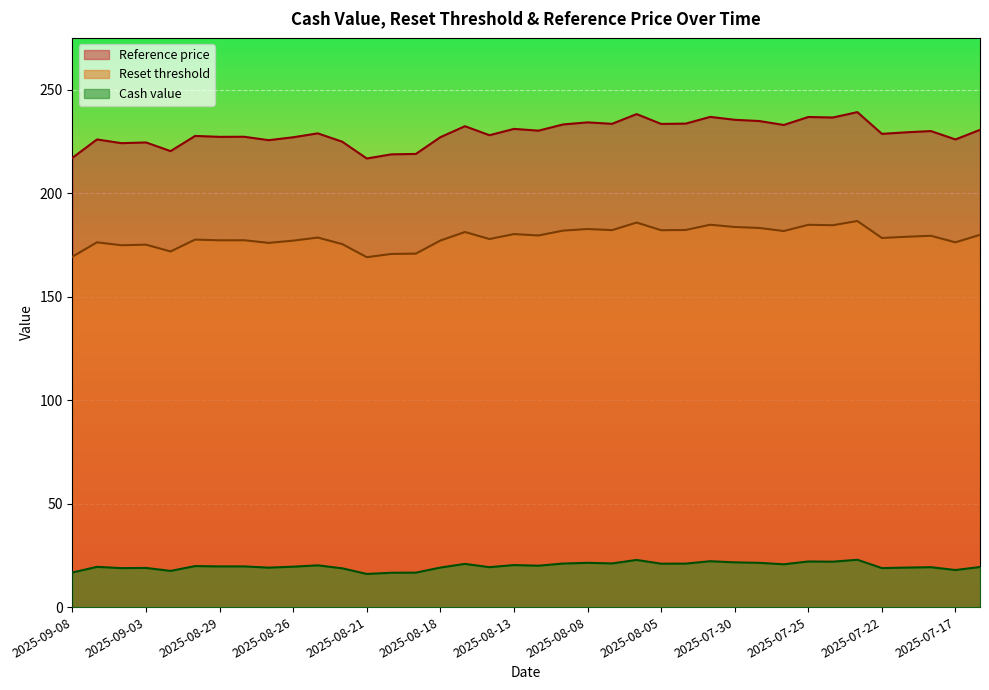

What is the sum of the Cash value values at 2025-08-26 and 2025-08-13?

39.8